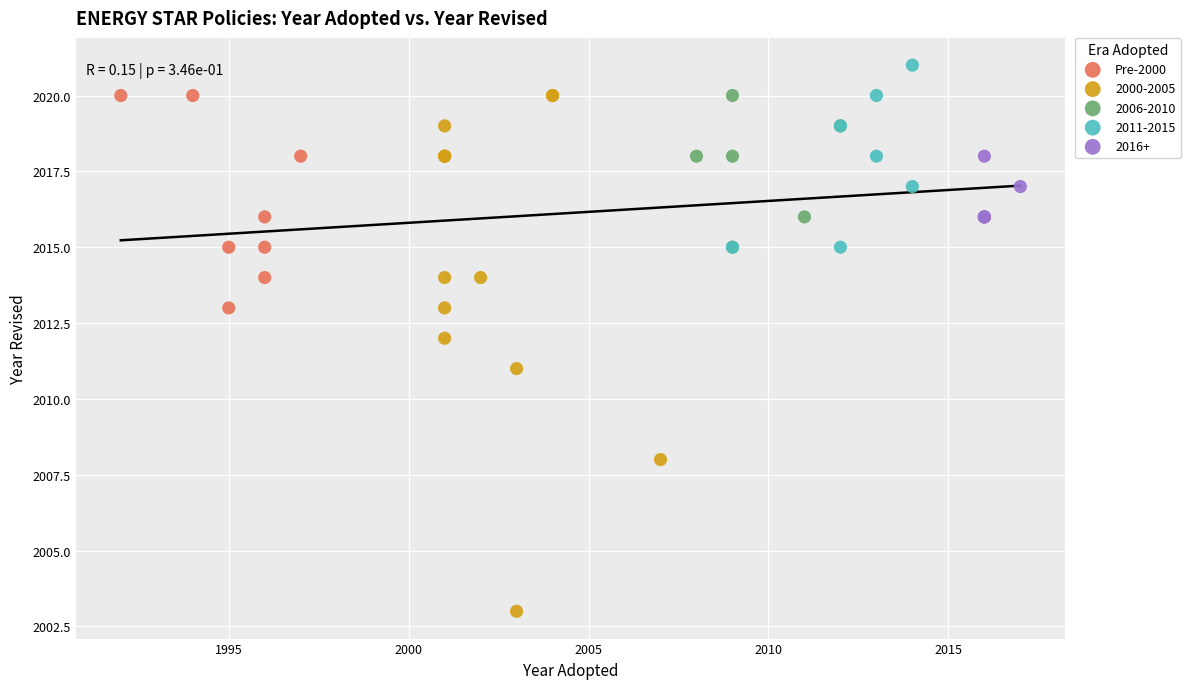

Which series has the largest Y range (max minus min)?

2000-2005